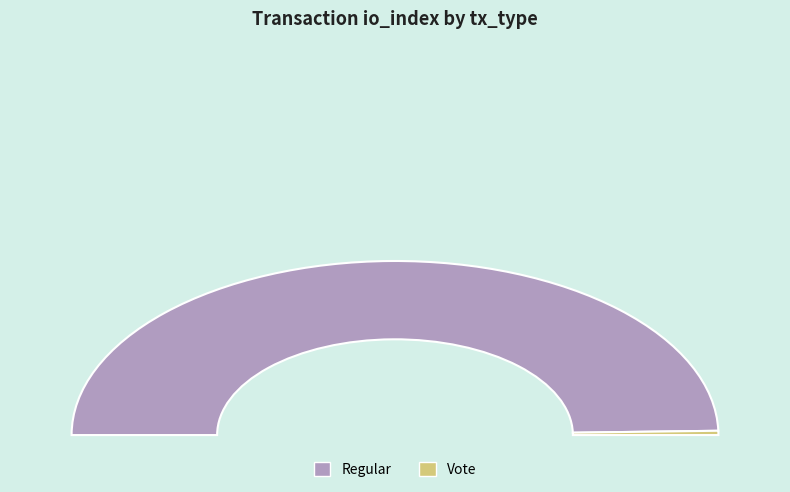

What percentage is the Regular (io_index=252) slice, to the nearest percent?

99%